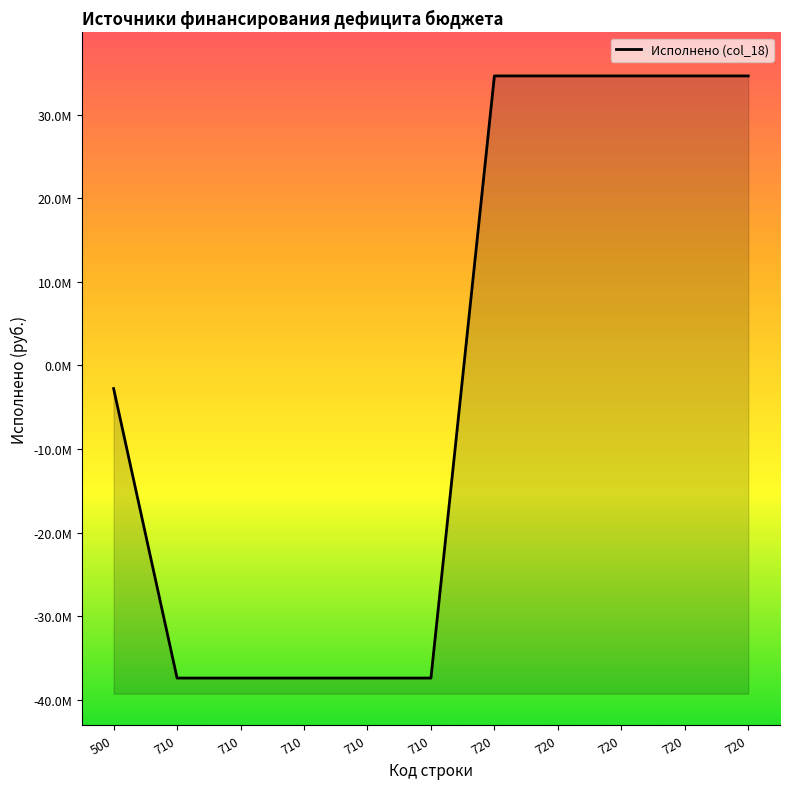

How many lines are shown in the chart?

1